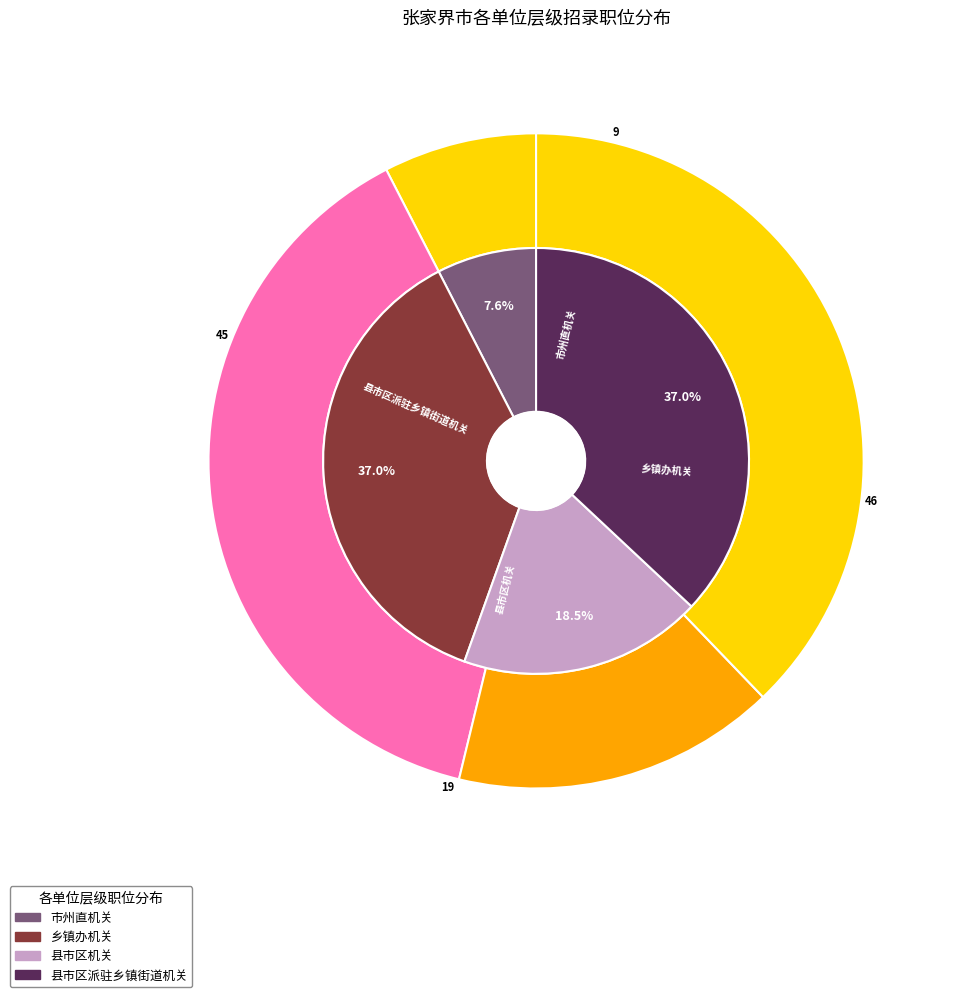

How many slices are in this pie chart?

4